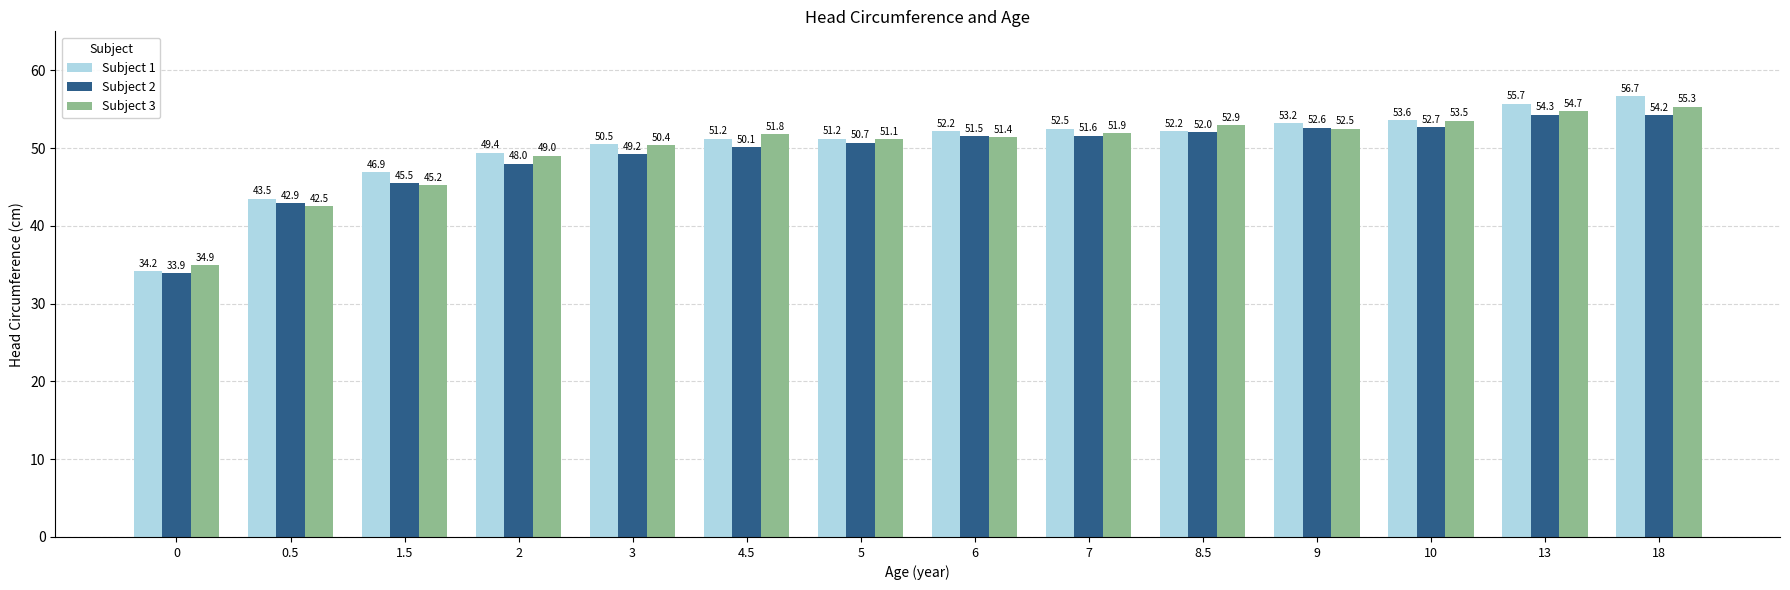

What is the difference between the maximum and minimum values in the Subject 1 series?

22.5